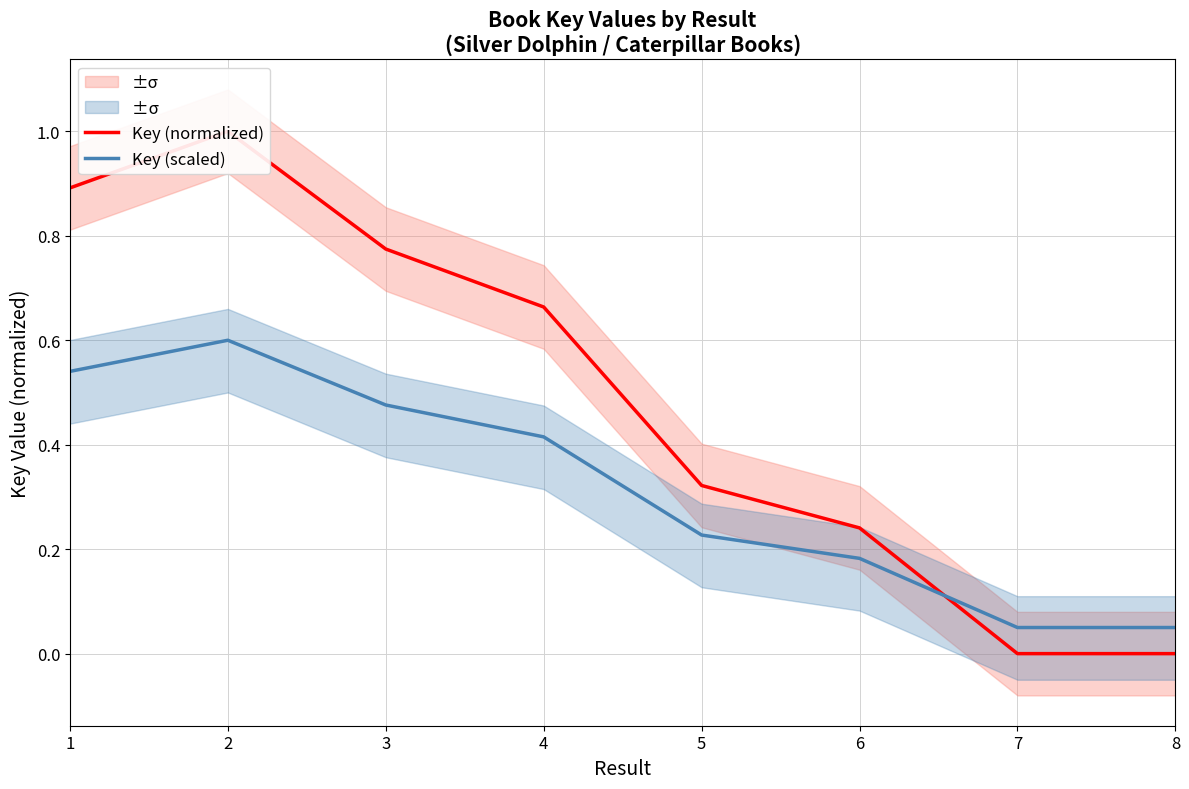

What is the value of the Key (scaled) point at the 1st from the left?

0.5